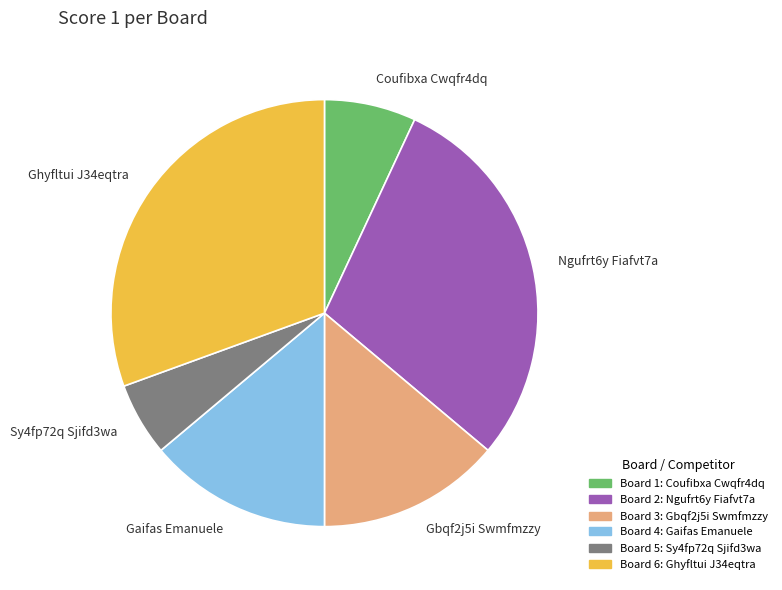

Between Ghyfltui J34eqtra and Coufibxa Cwqfr4dq, which is larger?

Ghyfltui J34eqtra